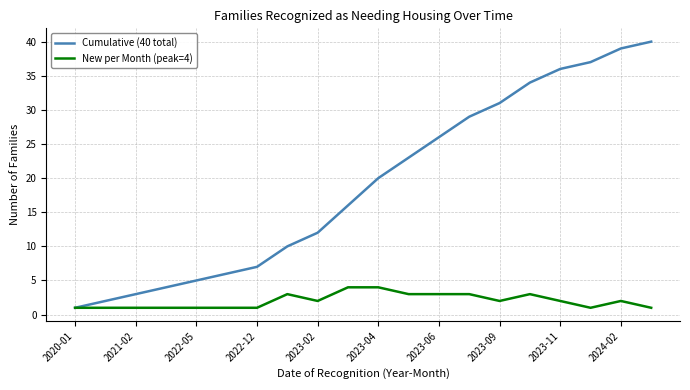

Which series has the largest total across all categories?

Cumulative (40 total)